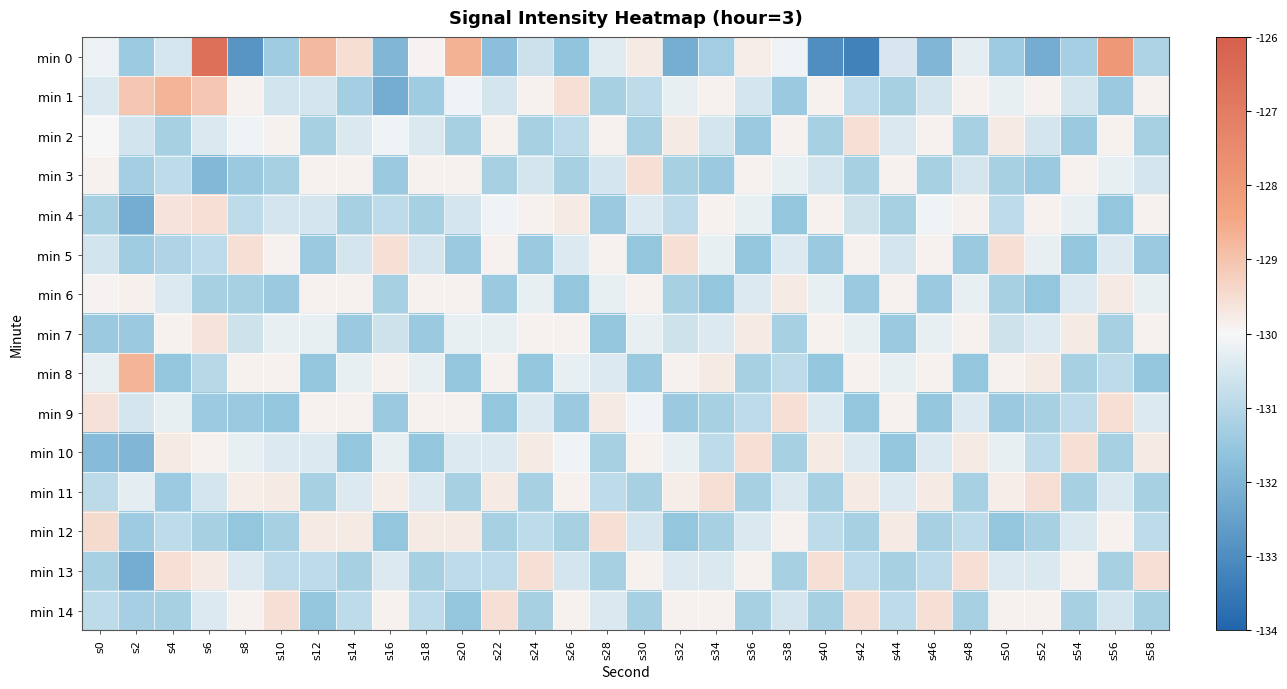

Reading left to right, extract all data points from this chart.

min 0: s0=-130.2	s2=-131.4	s4=-130.5	s6=-126.6	s8=-132.8	s10=-131.4	s12=-128.8	s14=-129.5	s16=-131.9	s18=-129.9	s20=-128.7	s22=-131.7	s24=-130.7	s26=-131.6	s28=-130.4	s30=-129.8	s32=-132.2	s34=-131.3	s36=-129.8	s38=-130.1	s40=-133.0	s42=-133.3	s44=-130.5	s46=-131.9	s48=-130.3	s50=-131.4	s52=-132.2	s54=-131.3	s56=-128.0	s58=-131.1
min 1: s0=-130.5	s2=-129.1	s4=-128.7	s6=-129.1	s8=-129.9	s10=-130.6	s12=-130.5	s14=-131.3	s16=-132.2	s18=-131.4	s20=-130.1	s22=-130.5	s24=-129.9	s26=-129.5	s28=-131.2	s30=-130.9	s32=-130.2	s34=-129.9	s36=-130.5	s38=-131.5	s40=-129.9	s42=-130.9	s44=-131.2	s46=-130.5	s48=-129.9	s50=-130.2	s52=-129.9	s54=-130.5	s56=-131.5	s58=-129.9
min 2: s0=-130.0	s2=-130.6	s4=-131.2	s6=-130.5	s8=-130.1	s10=-129.9	s12=-131.2	s14=-130.5	s16=-130.1	s18=-130.5	s20=-131.2	s22=-129.9	s24=-131.2	s26=-130.9	s28=-129.9	s30=-131.2	s32=-129.8	s34=-130.5	s36=-131.5	s38=-129.9	s40=-131.2	s42=-129.5	s44=-130.5	s46=-129.9	s48=-131.2	s50=-129.8	s52=-130.5	s54=-131.5	s56=-129.9	s58=-131.2
min 3: s0=-129.9	s2=-131.3	s4=-130.9	s6=-131.9	s8=-131.5	s10=-131.2	s12=-129.9	s14=-129.9	s16=-131.5	s18=-129.9	s20=-129.9	s22=-131.2	s24=-130.5	s26=-131.2	s28=-130.5	s30=-129.5	s32=-131.2	s34=-131.5	s36=-129.9	s38=-130.2	s40=-130.5	s42=-131.2	s44=-129.9	s46=-131.2	s48=-130.5	s50=-131.2	s52=-131.5	s54=-129.9	s56=-130.2	s58=-130.5
min 4: s0=-131.2	s2=-132.2	s4=-129.7	s6=-129.5	s8=-130.9	s10=-130.5	s12=-130.5	s14=-131.2	s16=-130.9	s18=-131.2	s20=-130.5	s22=-130.1	s24=-129.9	s26=-129.8	s28=-131.5	s30=-130.4	s32=-130.9	s34=-129.9	s36=-130.2	s38=-131.5	s40=-129.9	s42=-130.7	s44=-131.2	s46=-130.1	s48=-129.9	s50=-130.9	s52=-129.9	s54=-130.2	s56=-131.5	s58=-129.9
min 5: s0=-130.6	s2=-131.4	s4=-131.1	s6=-130.9	s8=-129.5	s10=-129.9	s12=-131.5	s14=-130.5	s16=-129.5	s18=-130.5	s20=-131.5	s22=-129.9	s24=-131.5	s26=-130.4	s28=-129.9	s30=-131.5	s32=-129.5	s34=-130.2	s36=-131.5	s38=-130.4	s40=-131.5	s42=-129.9	s44=-130.5	s46=-129.9	s48=-131.5	s50=-129.5	s52=-130.2	s54=-131.5	s56=-130.4	s58=-131.5
min 6: s0=-129.9	s2=-129.9	s4=-130.4	s6=-131.2	s8=-131.2	s10=-131.5	s12=-129.9	s14=-129.9	s16=-131.2	s18=-129.9	s20=-129.9	s22=-131.5	s24=-130.2	s26=-131.5	s28=-130.2	s30=-129.9	s32=-131.2	s34=-131.5	s36=-130.4	s38=-129.8	s40=-130.2	s42=-131.5	s44=-129.9	s46=-131.5	s48=-130.2	s50=-131.2	s52=-131.5	s54=-130.4	s56=-129.8	s58=-130.2
min 7: s0=-131.5	s2=-131.5	s4=-129.9	s6=-129.7	s8=-130.7	s10=-130.2	s12=-130.2	s14=-131.5	s16=-130.7	s18=-131.5	s20=-130.2	s22=-130.2	s24=-129.9	s26=-129.9	s28=-131.5	s30=-130.2	s32=-130.7	s34=-130.4	s36=-129.8	s38=-131.2	s40=-129.9	s42=-130.2	s44=-131.5	s46=-130.2	s48=-129.9	s50=-130.7	s52=-130.4	s54=-129.8	s56=-131.2	s58=-129.9
min 8: s0=-130.2	s2=-128.7	s4=-131.5	s6=-131.0	s8=-129.9	s10=-129.9	s12=-131.5	s14=-130.2	s16=-129.9	s18=-130.2	s20=-131.5	s22=-129.9	s24=-131.5	s26=-130.2	s28=-130.4	s30=-131.5	s32=-129.9	s34=-129.8	s36=-131.2	s38=-130.9	s40=-131.5	s42=-129.9	s44=-130.2	s46=-129.9	s48=-131.5	s50=-129.9	s52=-129.8	s54=-131.2	s56=-130.9	s58=-131.5
min 9: s0=-129.6	s2=-130.5	s4=-130.2	s6=-131.4	s8=-131.5	s10=-131.5	s12=-129.9	s14=-129.9	s16=-131.5	s18=-129.9	s20=-129.9	s22=-131.5	s24=-130.4	s26=-131.5	s28=-129.8	s30=-130.1	s32=-131.5	s34=-131.2	s36=-130.9	s38=-129.5	s40=-130.4	s42=-131.5	s44=-129.9	s46=-131.5	s48=-130.4	s50=-131.5	s52=-131.2	s54=-130.9	s56=-129.5	s58=-130.4
min 10: s0=-131.8	s2=-131.9	s4=-129.8	s6=-129.9	s8=-130.2	s10=-130.4	s12=-130.4	s14=-131.5	s16=-130.2	s18=-131.5	s20=-130.4	s22=-130.4	s24=-129.8	s26=-130.1	s28=-131.2	s30=-129.9	s32=-130.2	s34=-130.9	s36=-129.5	s38=-131.2	s40=-129.8	s42=-130.4	s44=-131.5	s46=-130.4	s48=-129.8	s50=-130.2	s52=-130.9	s54=-129.5	s56=-131.2	s58=-129.8
min 11: s0=-130.9	s2=-130.3	s4=-131.4	s6=-130.5	s8=-129.8	s10=-129.8	s12=-131.2	s14=-130.4	s16=-129.8	s18=-130.4	s20=-131.2	s22=-129.8	s24=-131.2	s26=-129.9	s28=-130.9	s30=-131.2	s32=-129.8	s34=-129.5	s36=-131.2	s38=-130.5	s40=-131.2	s42=-129.8	s44=-130.4	s46=-129.8	s48=-131.2	s50=-129.8	s52=-129.5	s54=-131.2	s56=-130.5	s58=-131.2
min 12: s0=-129.5	s2=-131.4	s4=-130.9	s6=-131.2	s8=-131.5	s10=-131.2	s12=-129.8	s14=-129.8	s16=-131.5	s18=-129.8	s20=-129.8	s22=-131.2	s24=-130.9	s26=-131.2	s28=-129.5	s30=-130.5	s32=-131.5	s34=-131.2	s36=-130.5	s38=-129.9	s40=-130.9	s42=-131.2	s44=-129.8	s46=-131.2	s48=-130.9	s50=-131.5	s52=-131.2	s54=-130.5	s56=-129.9	s58=-130.9
min 13: s0=-131.2	s2=-132.2	s4=-129.5	s6=-129.8	s8=-130.4	s10=-130.9	s12=-130.9	s14=-131.2	s16=-130.4	s18=-131.2	s20=-130.9	s22=-130.9	s24=-129.5	s26=-130.5	s28=-131.2	s30=-129.9	s32=-130.4	s34=-130.5	s36=-129.9	s38=-131.2	s40=-129.5	s42=-130.9	s44=-131.2	s46=-130.9	s48=-129.5	s50=-130.4	s52=-130.5	s54=-129.9	s56=-131.2	s58=-129.5
min 14: s0=-130.9	s2=-131.3	s4=-131.2	s6=-130.4	s8=-129.9	s10=-129.5	s12=-131.5	s14=-130.9	s16=-129.9	s18=-130.9	s20=-131.5	s22=-129.5	s24=-131.2	s26=-129.9	s28=-130.5	s30=-131.2	s32=-129.9	s34=-129.9	s36=-131.2	s38=-130.5	s40=-131.2	s42=-129.5	s44=-130.9	s46=-129.5	s48=-131.2	s50=-129.9	s52=-129.9	s54=-131.2	s56=-130.5	s58=-131.2